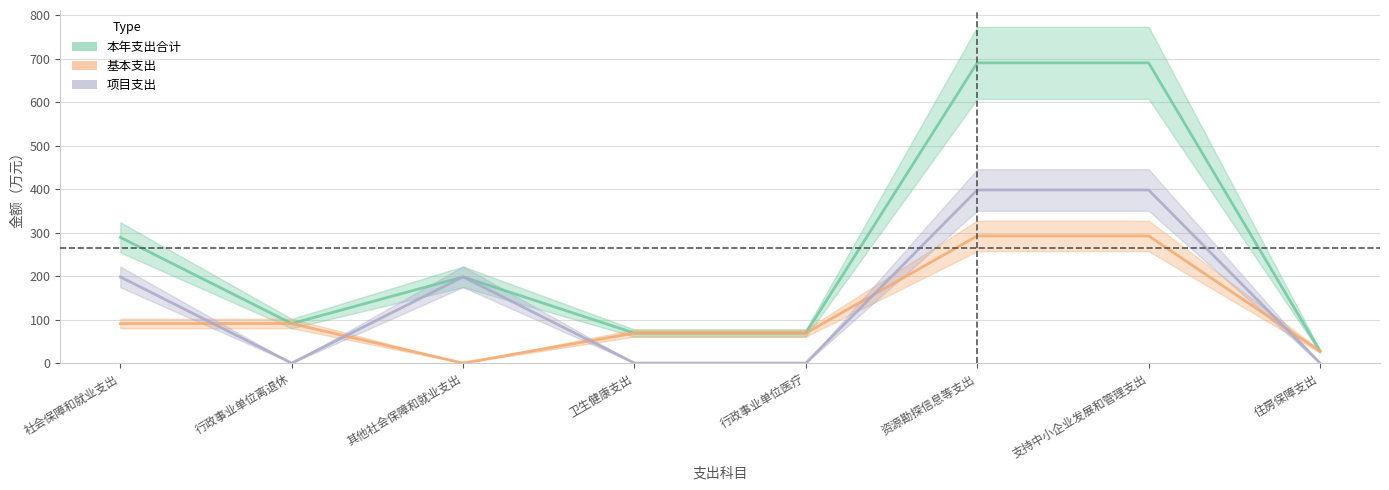

Reading right to left, what are all the values shown in this chart?

本年支出合计: 27.3	690.6	690.6	69.0	69.0	198.3	90.9	289.2
基本支出: 27.3	292.5	292.5	69.0	69.0	0.0	90.9	90.9
项目支出: 0.0	398.1	398.1	0.0	0.0	198.3	0.0	198.3